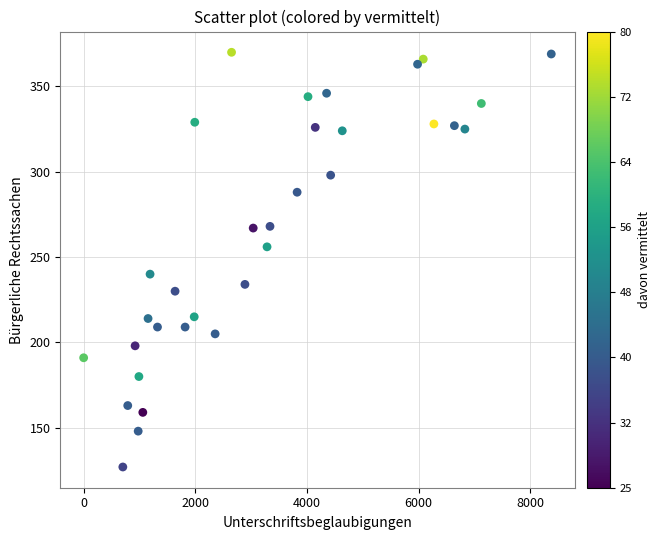

What is the range of Y values (max minus min)?

243